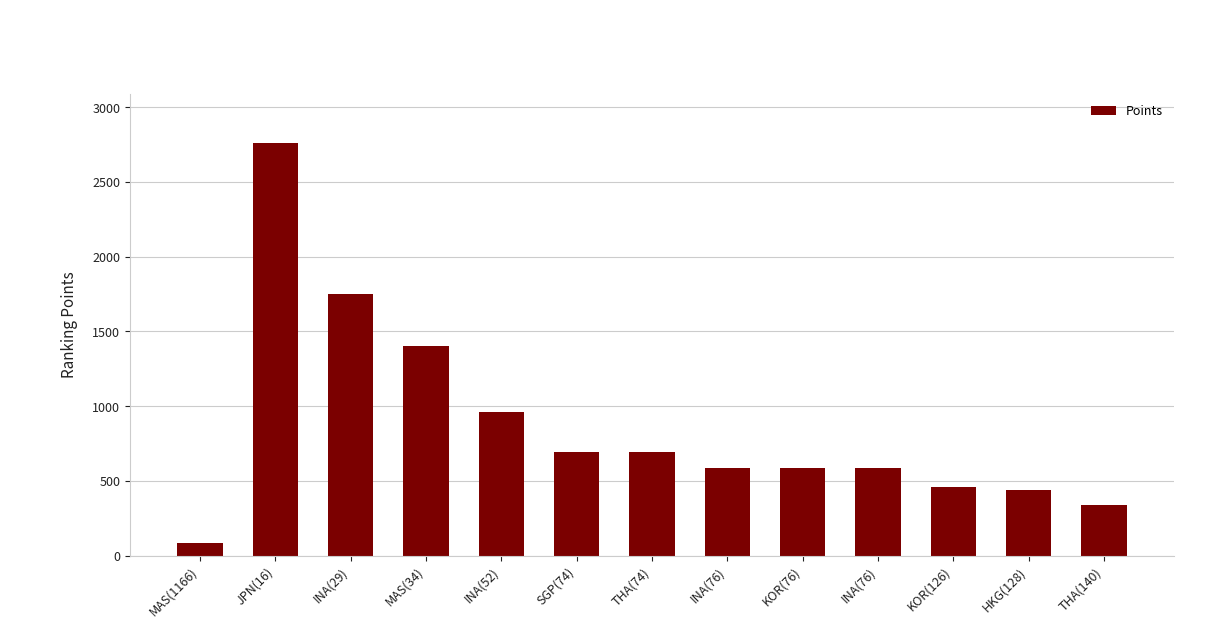

What is the minimum value shown in the chart?

85